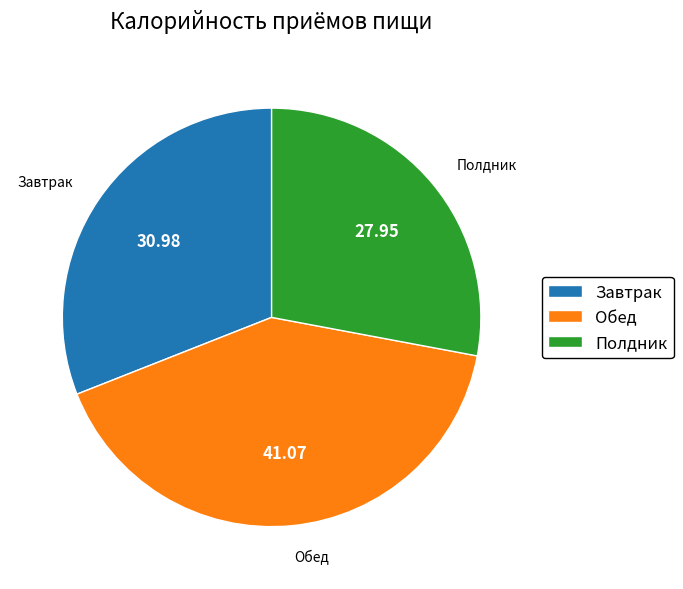

How many segments does this pie chart have?

3